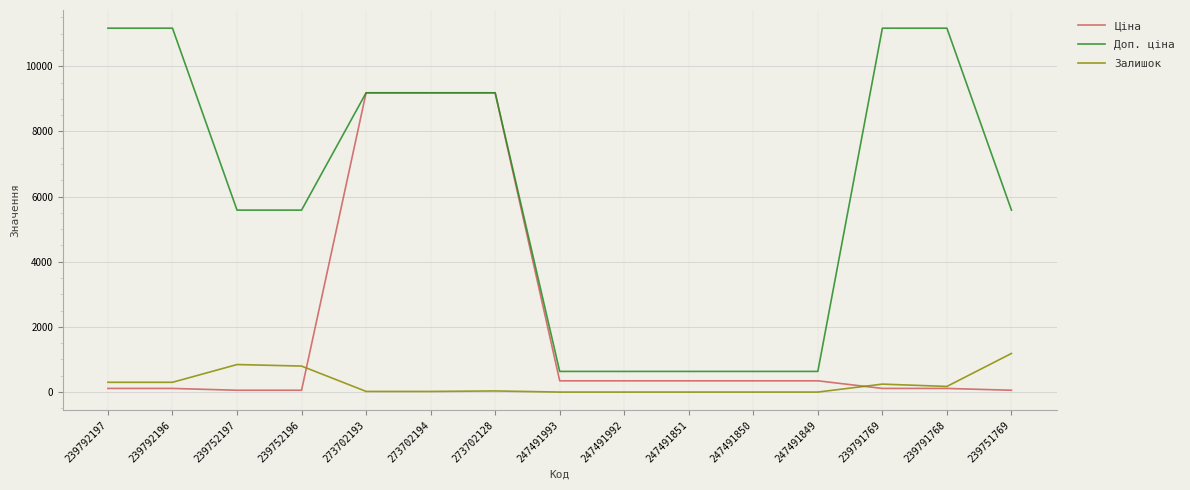

What is the total value across all series at 247491992?

979.6